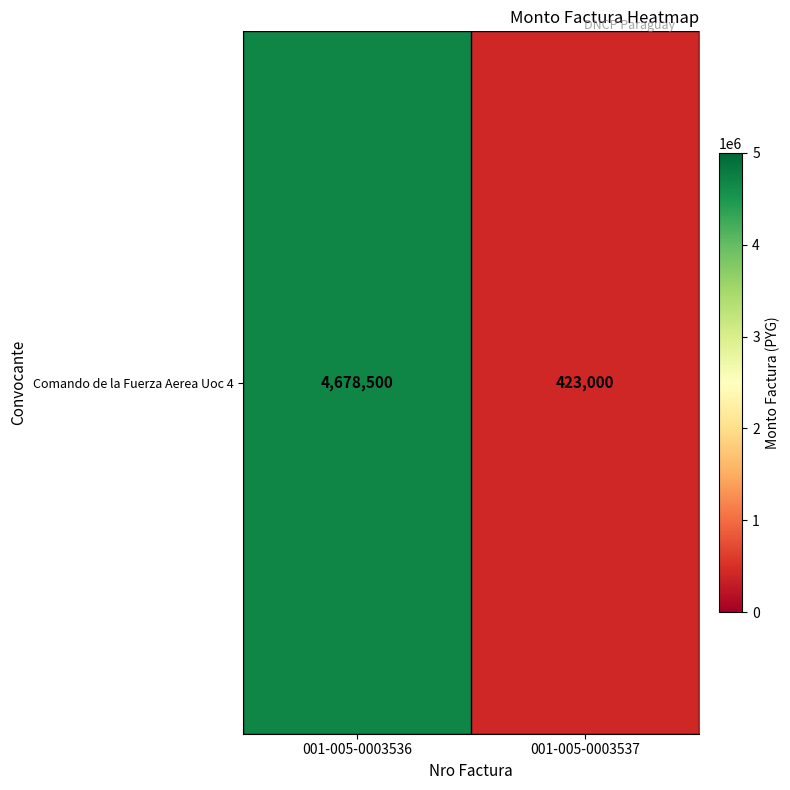

Which has a higher value, 001-005-0003537 or 001-005-0003536?

001-005-0003536